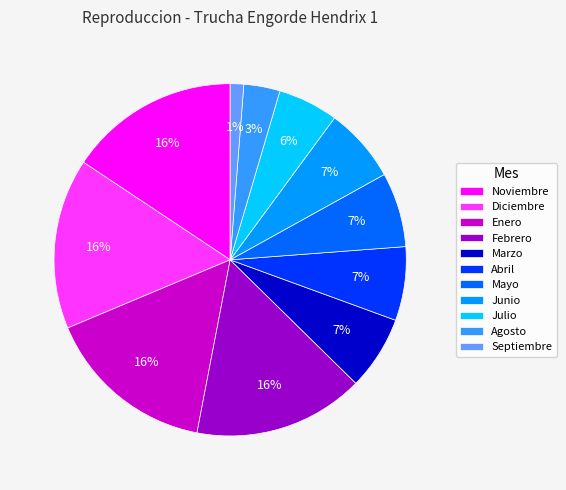

Does Diciembre represent more than half of the total?

No